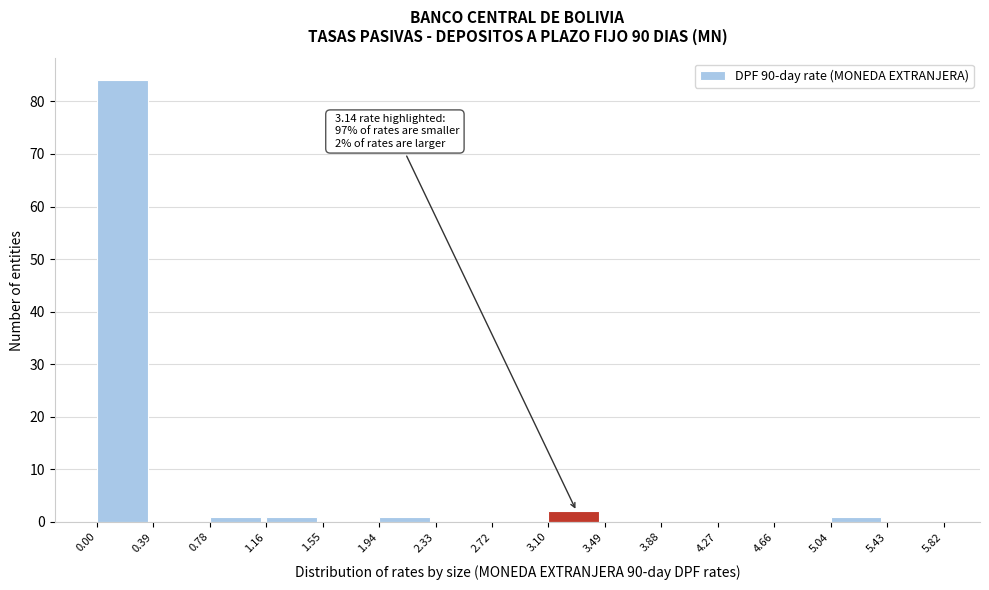

Which range on the x-axis has the tallest bar?

0.00 to 0.39